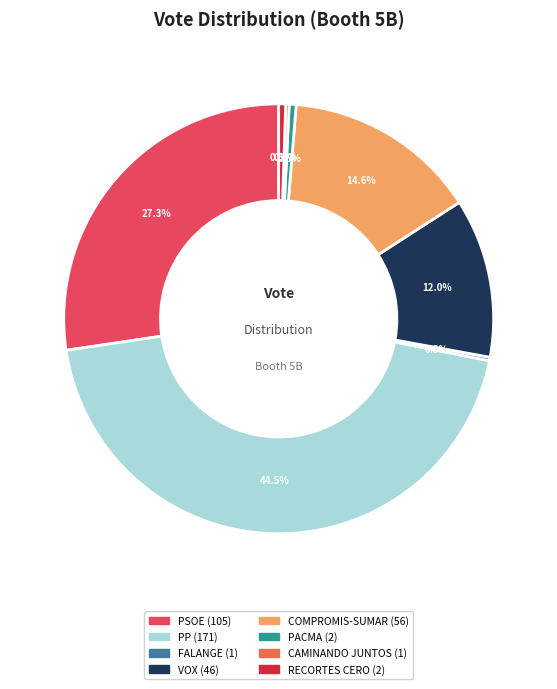

Is there a majority slice in this chart?

No